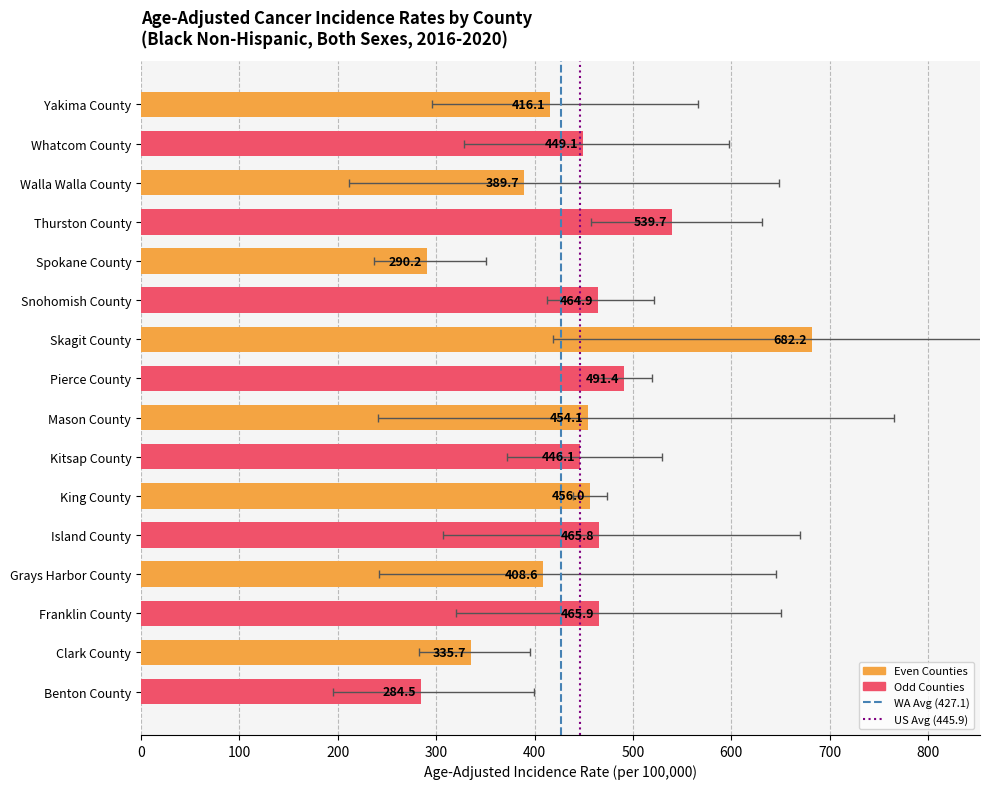

Reading left to right, extract all data points from this chart.

Yakima County=416.1	Whatcom County=449.1	Walla Walla County=389.7	Thurston County=539.7	Spokane County=290.2	Snohomish County=464.9	Skagit County=682.2	Pierce County=491.4	Mason County=454.1	Kitsap County=446.1	King County=456.0	Island County=465.8	Grays Harbor County=408.6	Franklin County=465.9	Clark County=335.7	Benton County=284.5